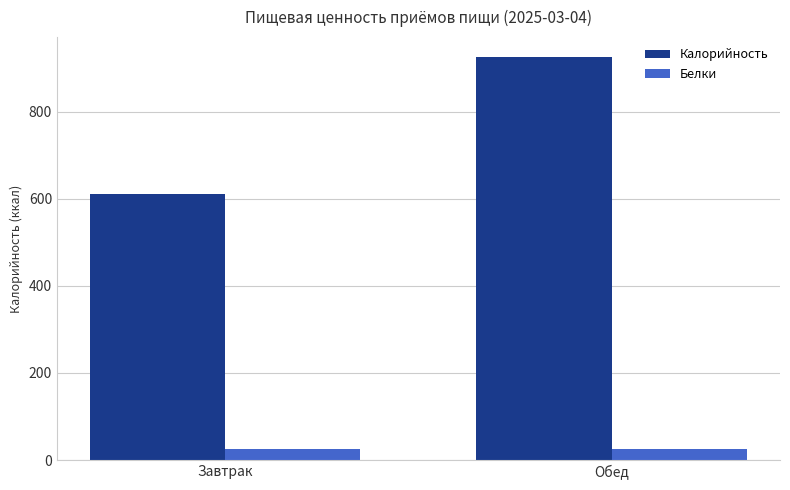

How many groups of bars are there?

2